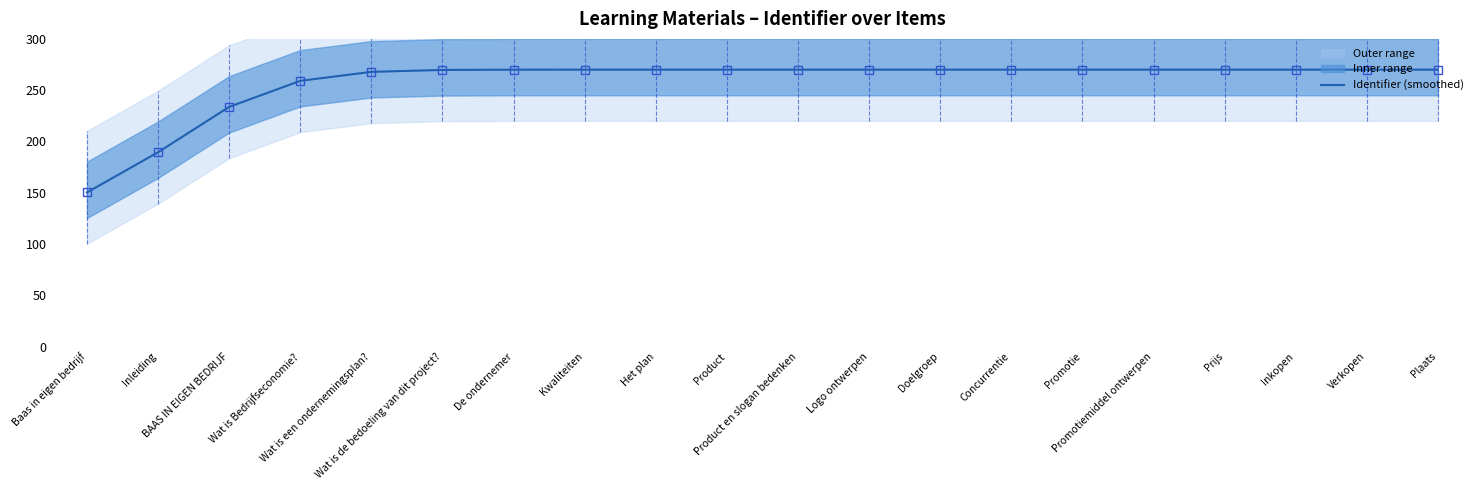

What is the label of the 7th point from the left?

De ondernemer